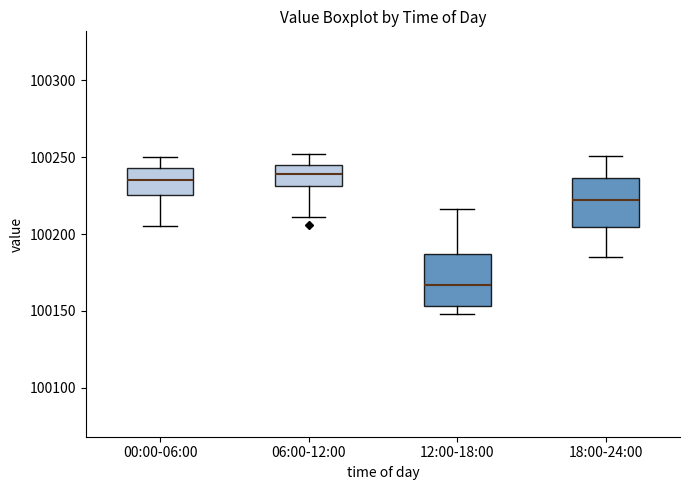

Reading left to right, transcribe this box plot: for each box, give where its median line is, the range the box spans, and where its two whiskers end, as read against the y-axis. The values are not printed on the chart, so give them approximately, as read against the axis.

00:00-06:00: median 100235, box 100225 to 100245, whiskers 100205 to 100250
06:00-12:00: median 100240, box 100230 to 100245, whiskers 100210 to 100250
12:00-18:00: median 100165, box 100155 to 100185, whiskers 100150 to 100215
18:00-24:00: median 100220, box 100205 to 100235, whiskers 100185 to 100250